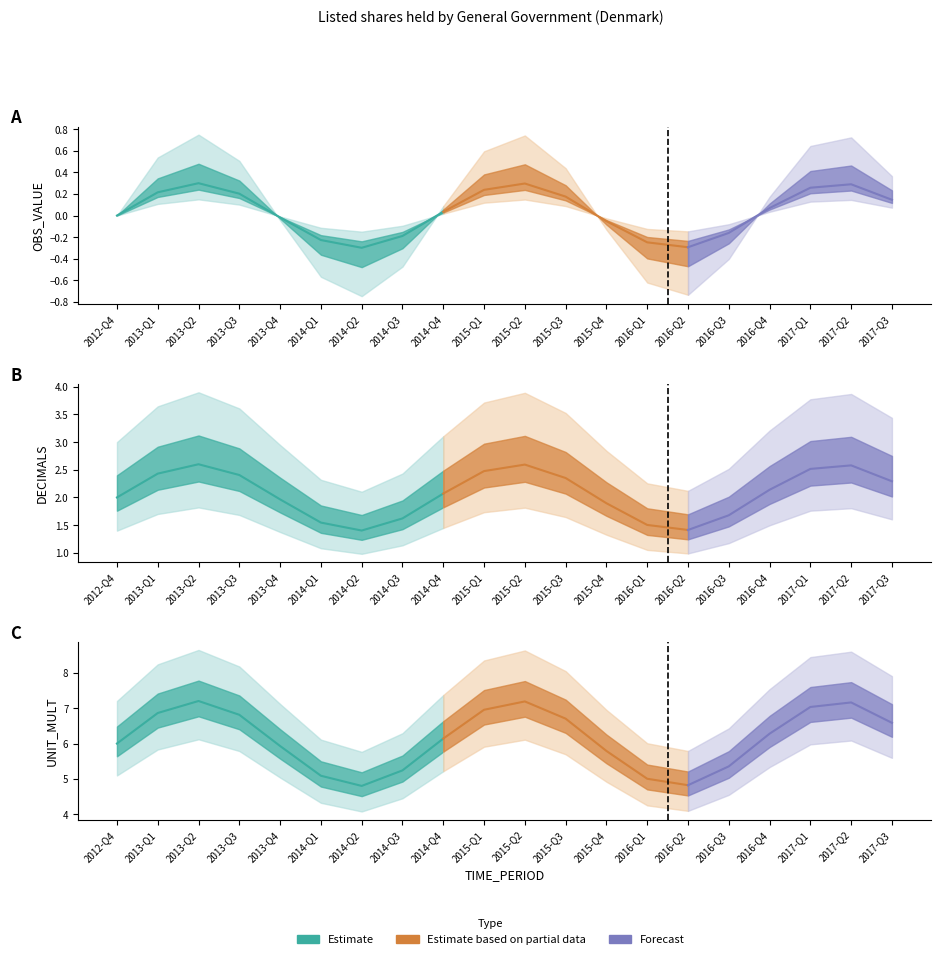

True or false: OBS_VALUE and UNIT_MULT cross at least once.

False